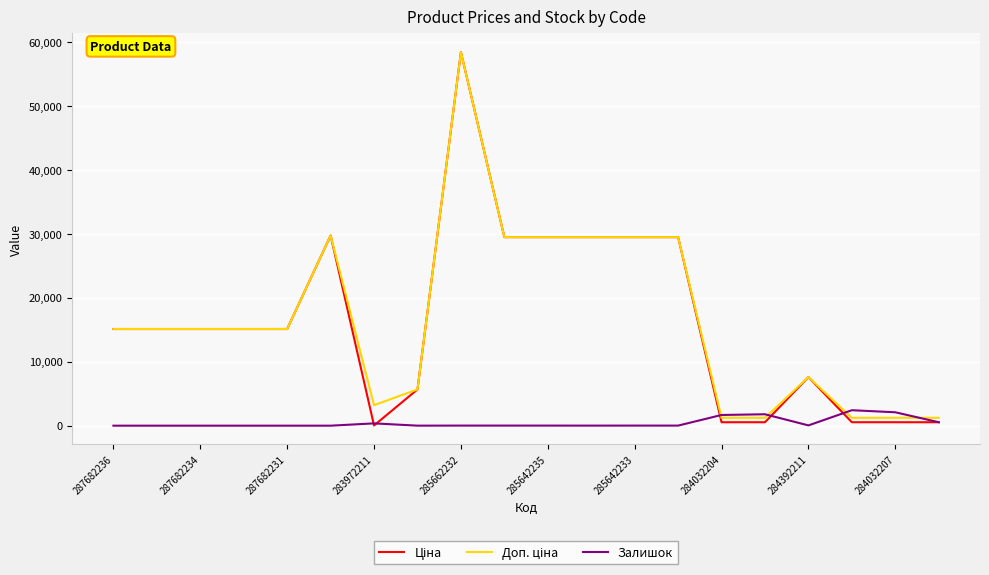

The value of Залишок at 284032207 is 2096.0. True or false?

True